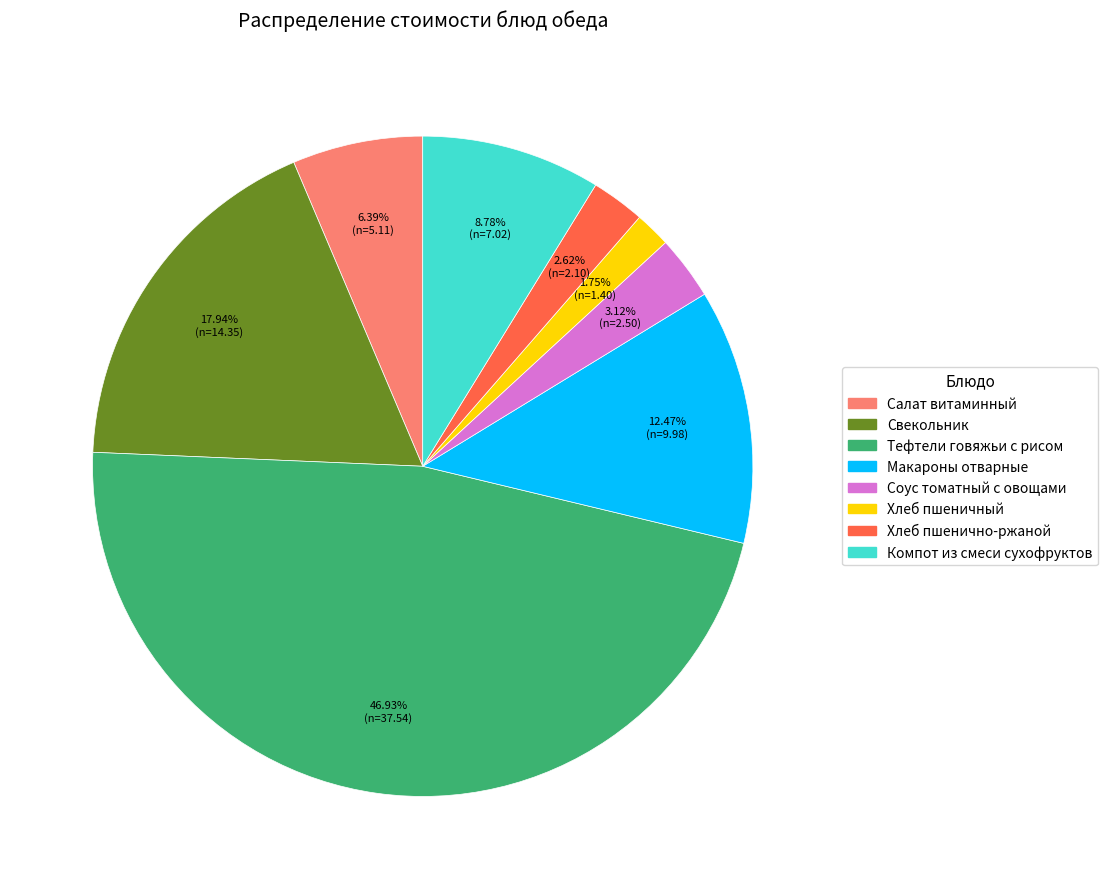

Does any single category account for the majority?

No